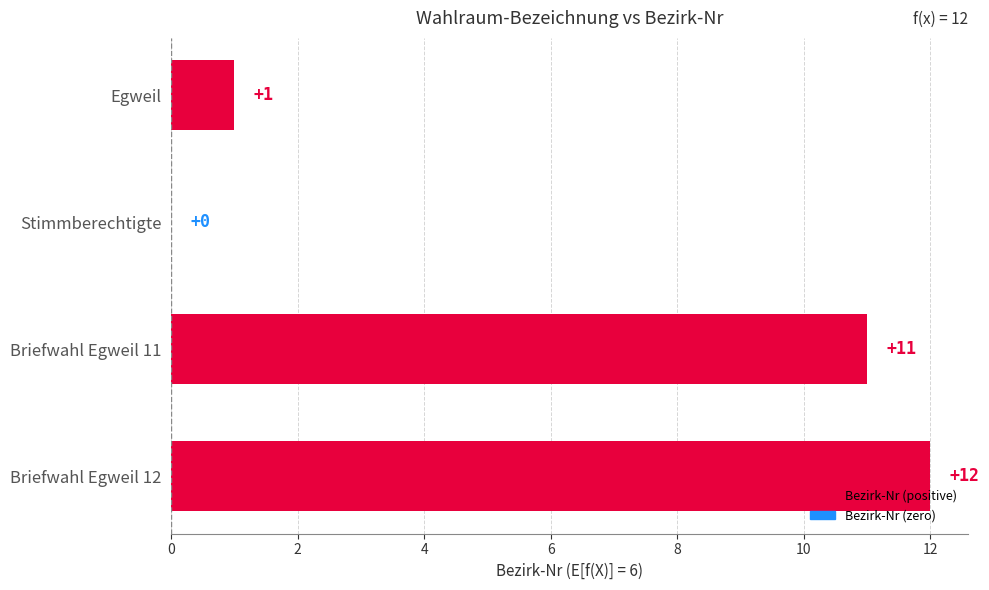

At which label is the value closest to 6?

Egweil